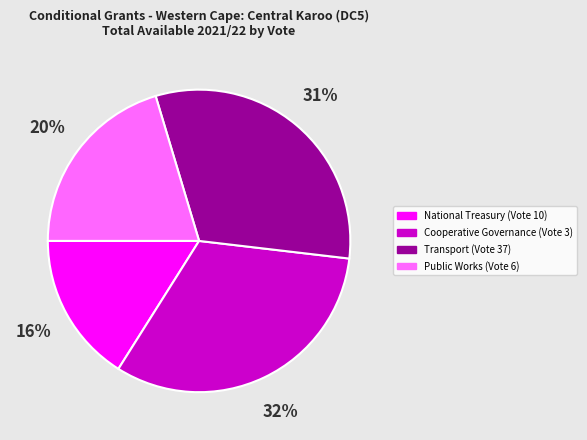

How many segments does this pie chart have?

4